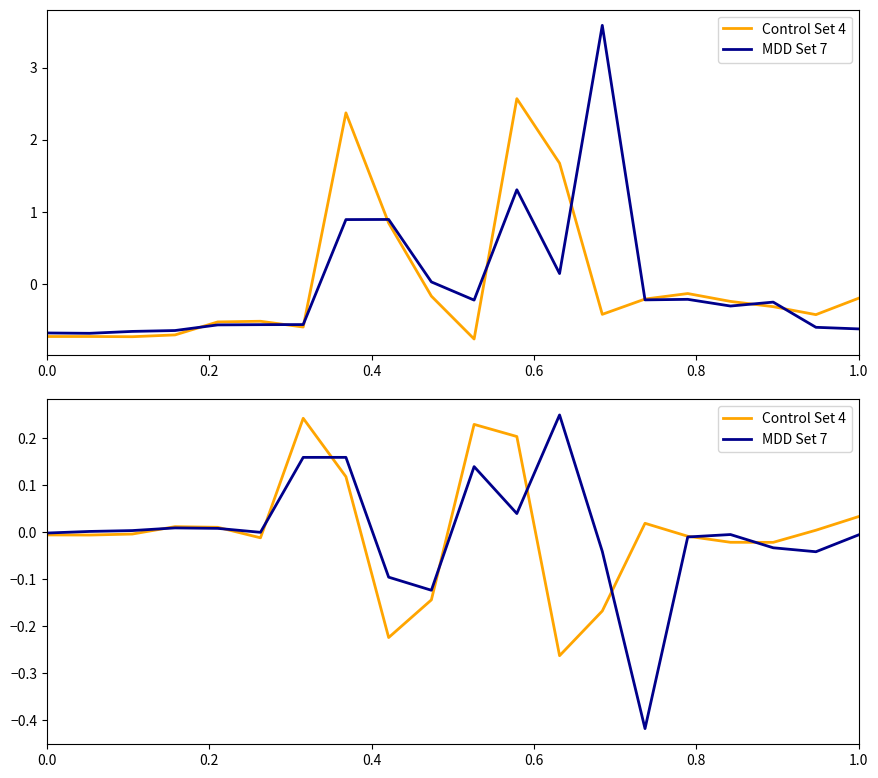

Rank the series by their maximum value, from lowest to highest.

Control Set 4, MDD Set 7